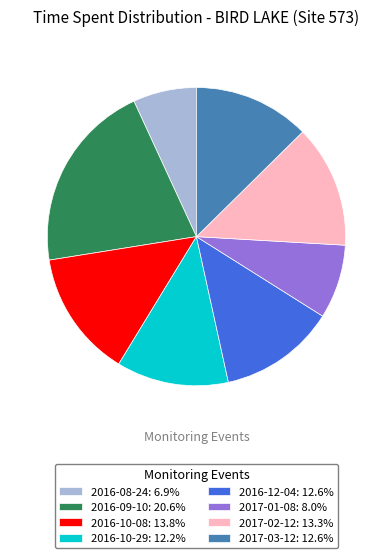

Combined, do 2017-03-12: 12.6% and 2016-09-10: 20.6% account for over 50%?

No